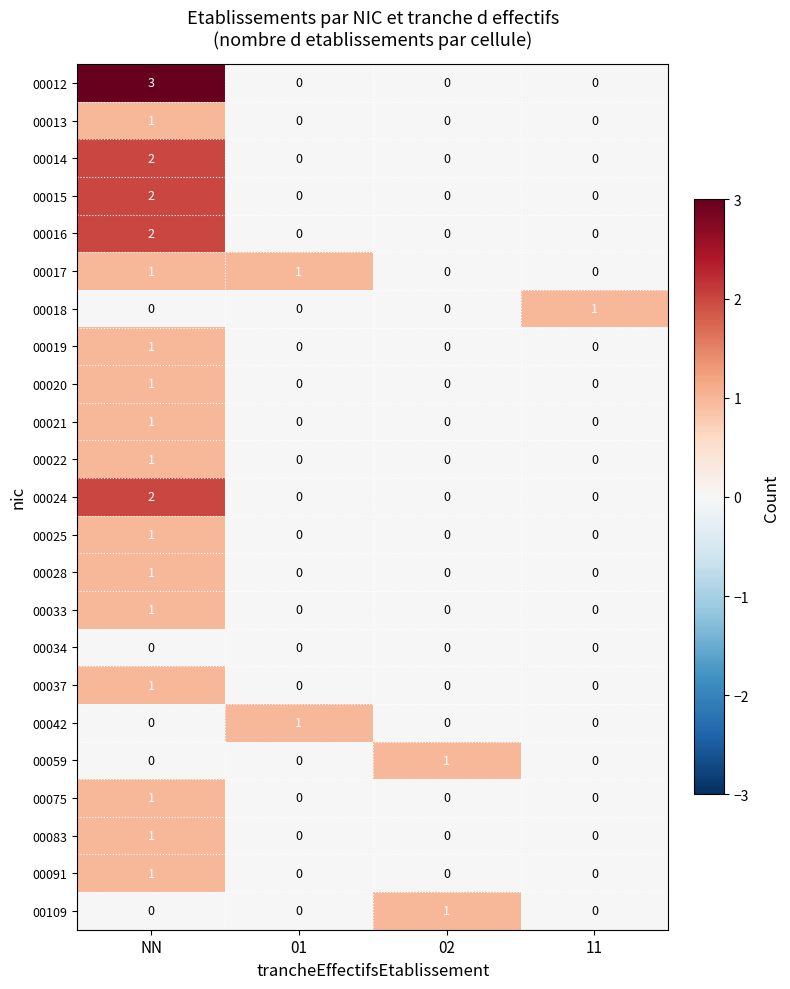

Which series has the largest total across all categories?

00012